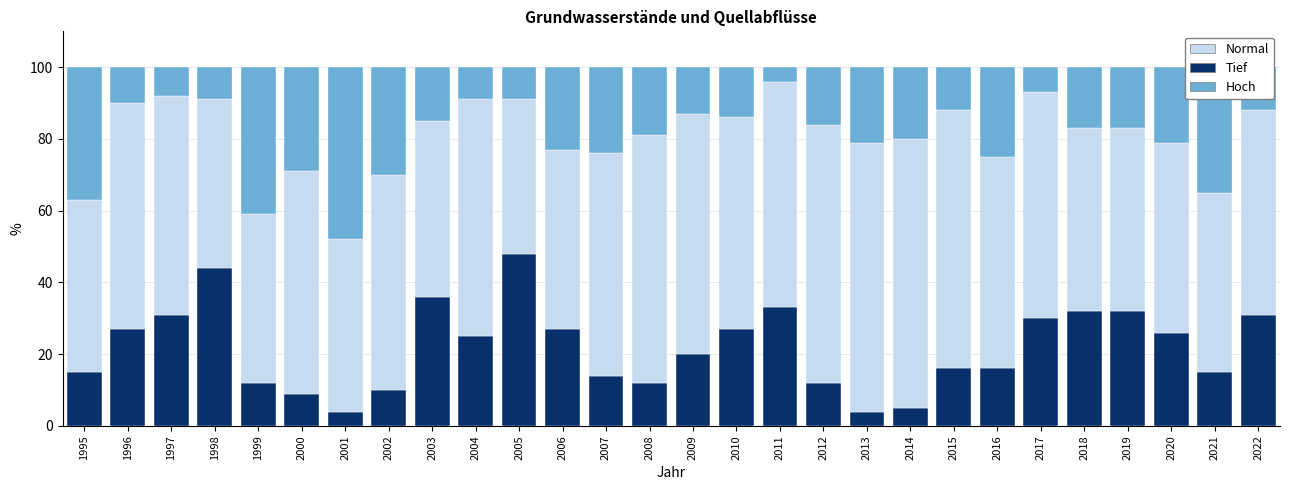

Which category has the highest value in the Tief series?

2005